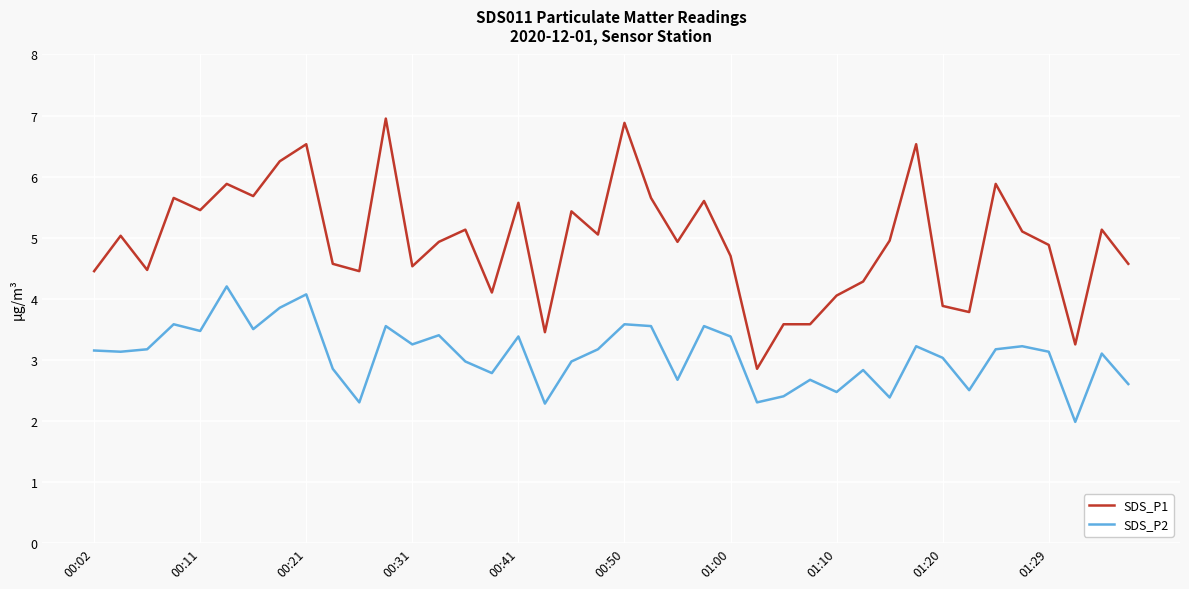

Which series has the widest spread of values?

SDS_P1